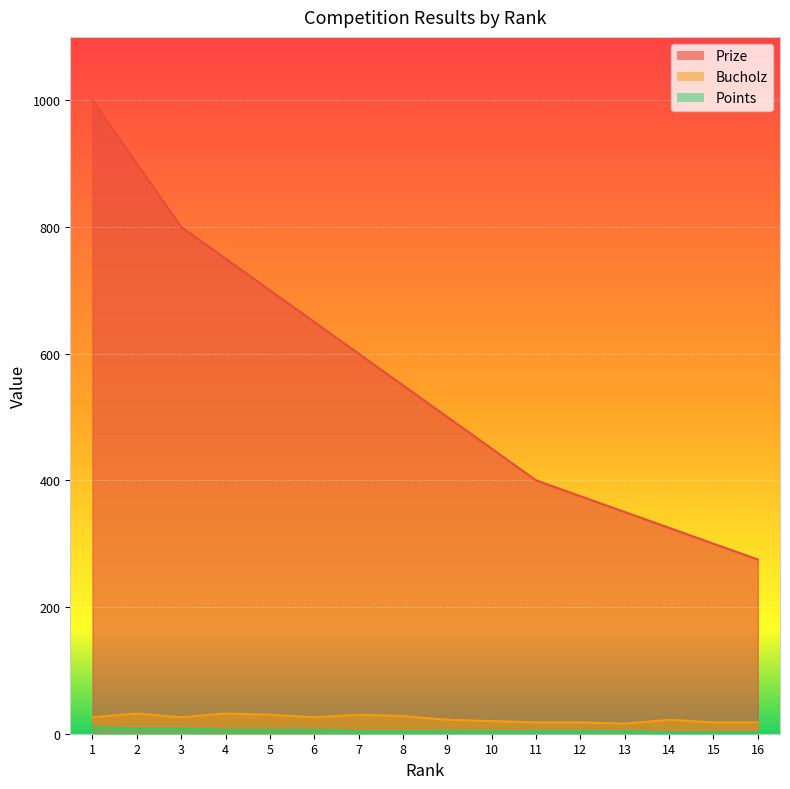

Between 13 and 10, which is larger?

10